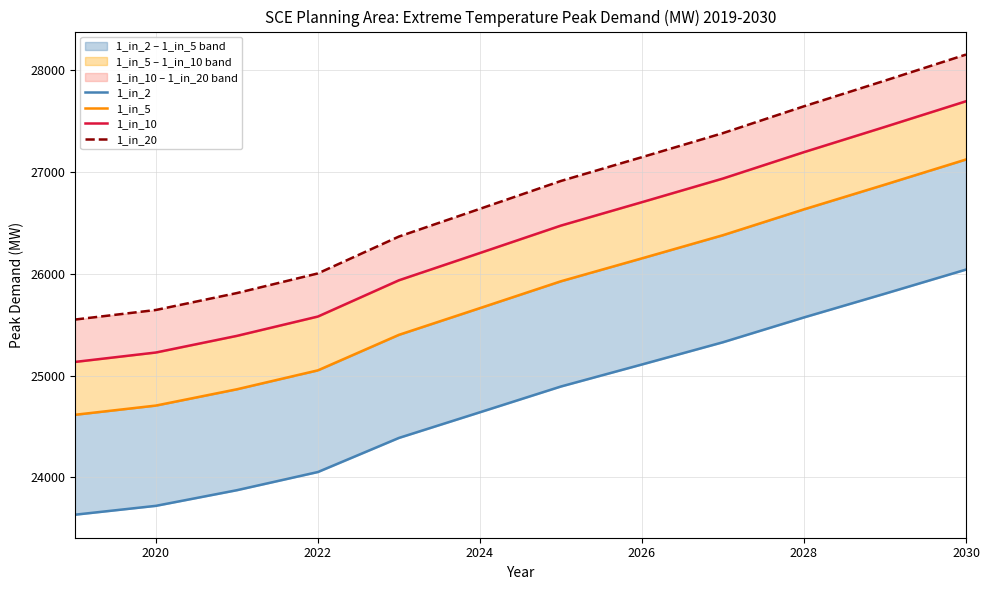

Between 2022 and 2028, which series saw the biggest shift?

1_in_20